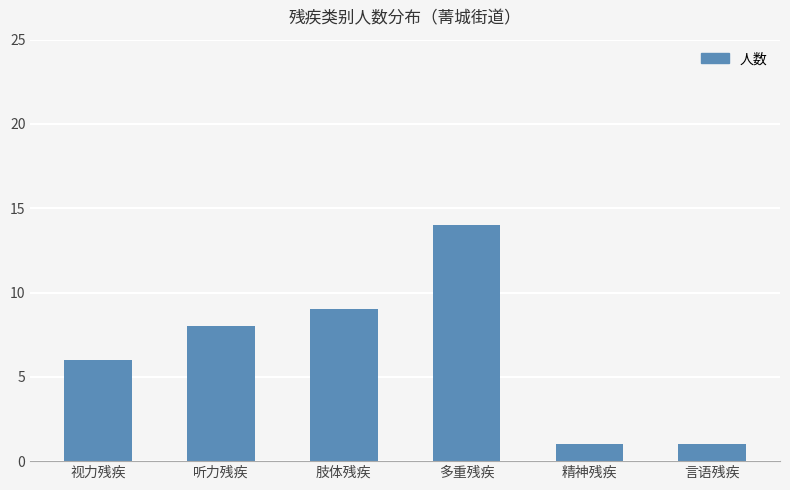

What is the sum of all values?

39